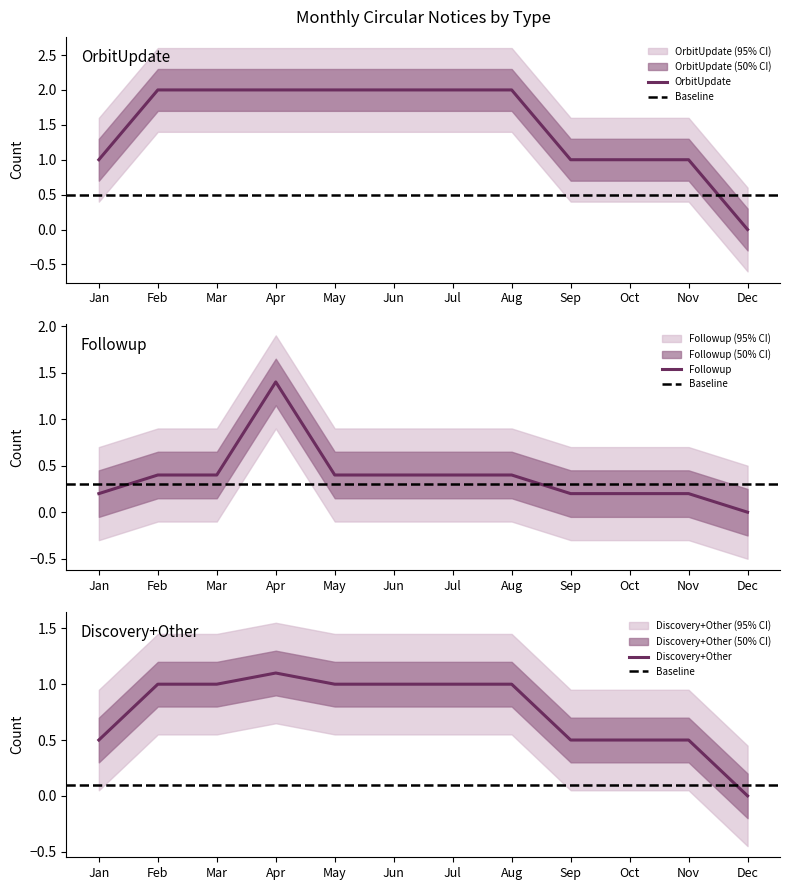

Is it true that OrbitUpdate equals 2 at May?

True